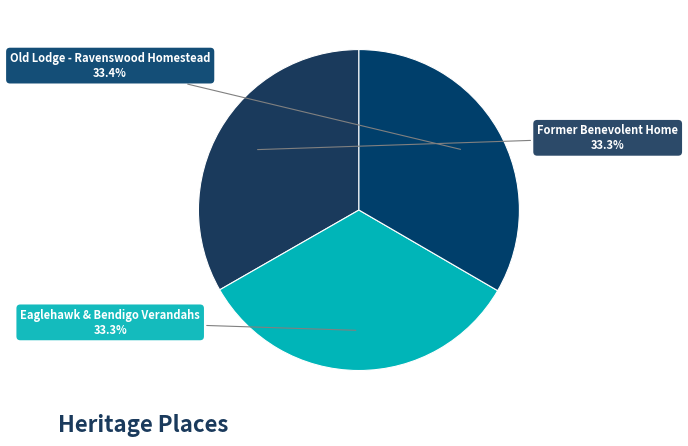

The Eaglehawk & Bendigo Verandahs slice represents 33% of the pie. True or false?

True